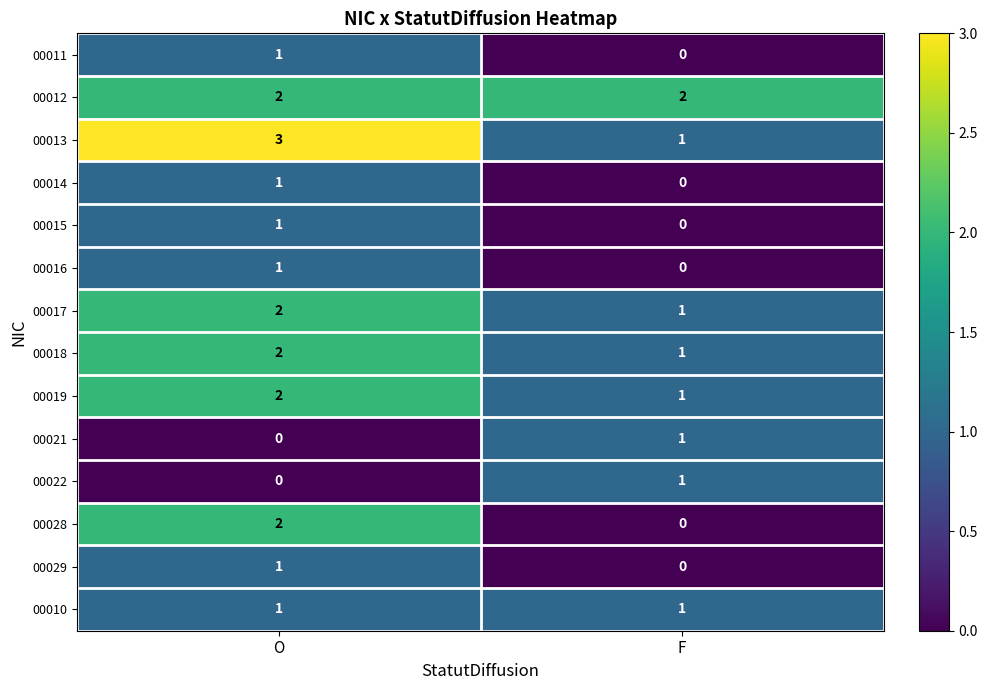

What is the sum of all 00019 values?

3